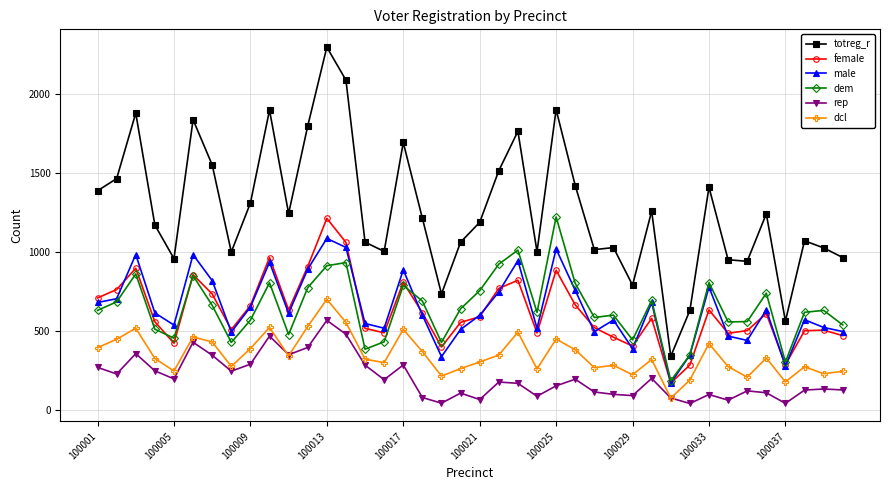

Which series has the widest spread of values?

totreg_r